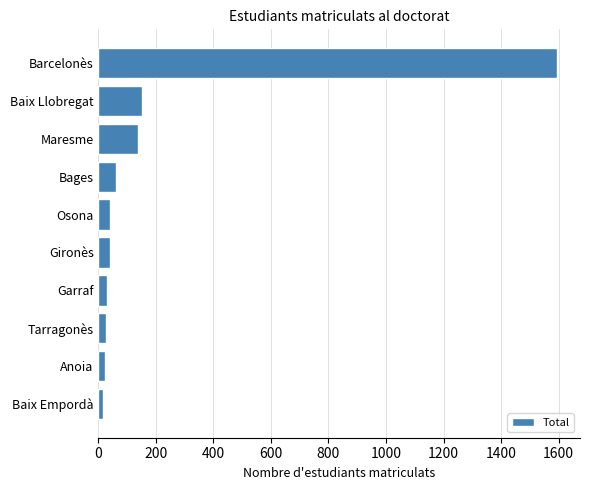

What is the difference between the maximum and minimum values?

1578